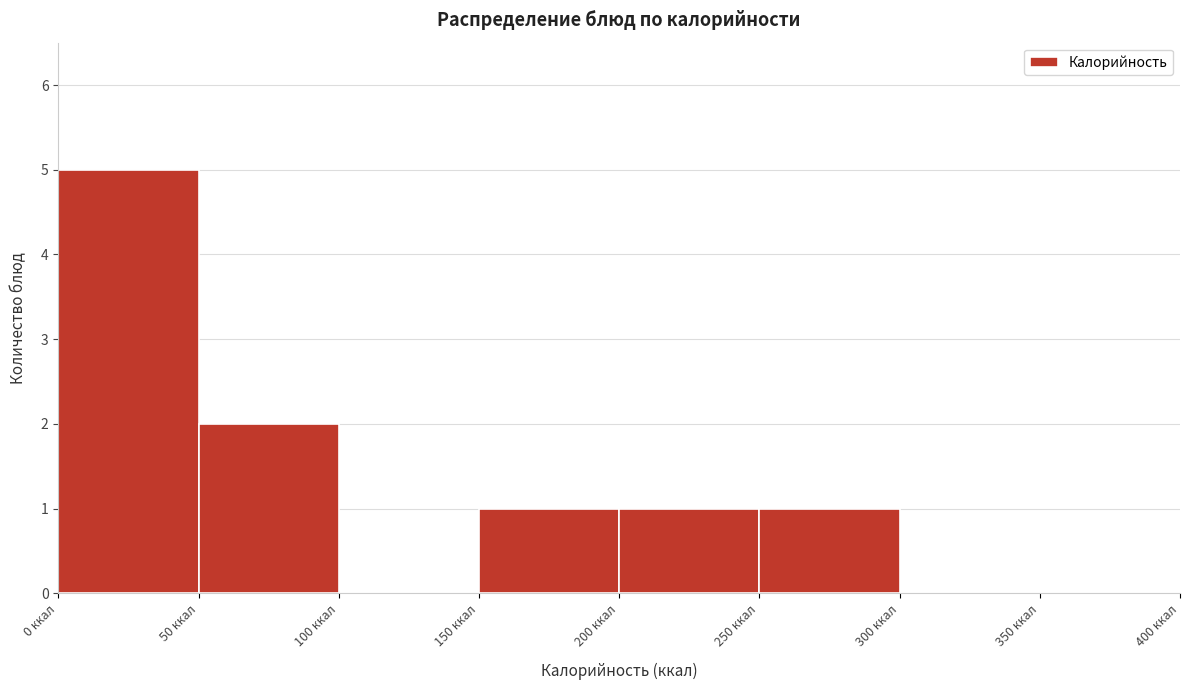

Reading left to right, transcribe this chart: for each bar, give the range it covers on the x-axis and its height. The values are not printed on the chart, so give them approximately, as read against the axis.

0 to 50: 5
50 to 100: 2
100 to 150: 0
150 to 200: 1
200 to 250: 1
250 to 300: 1
300 to 350: 0
350 to 400: 0